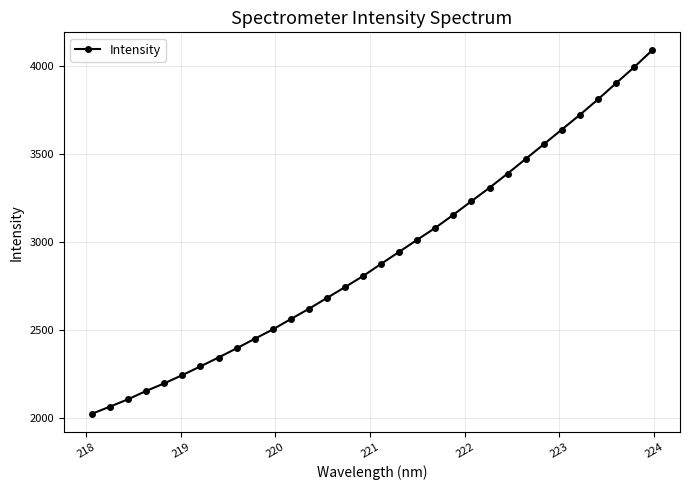

How many data points are less than 2877?

16